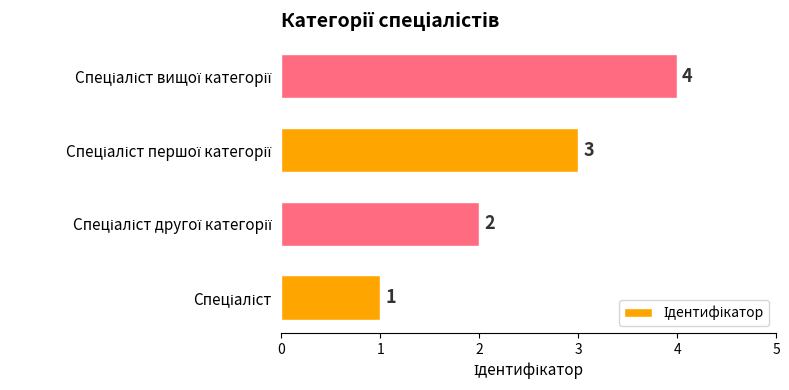

What is the sum of all values?

10